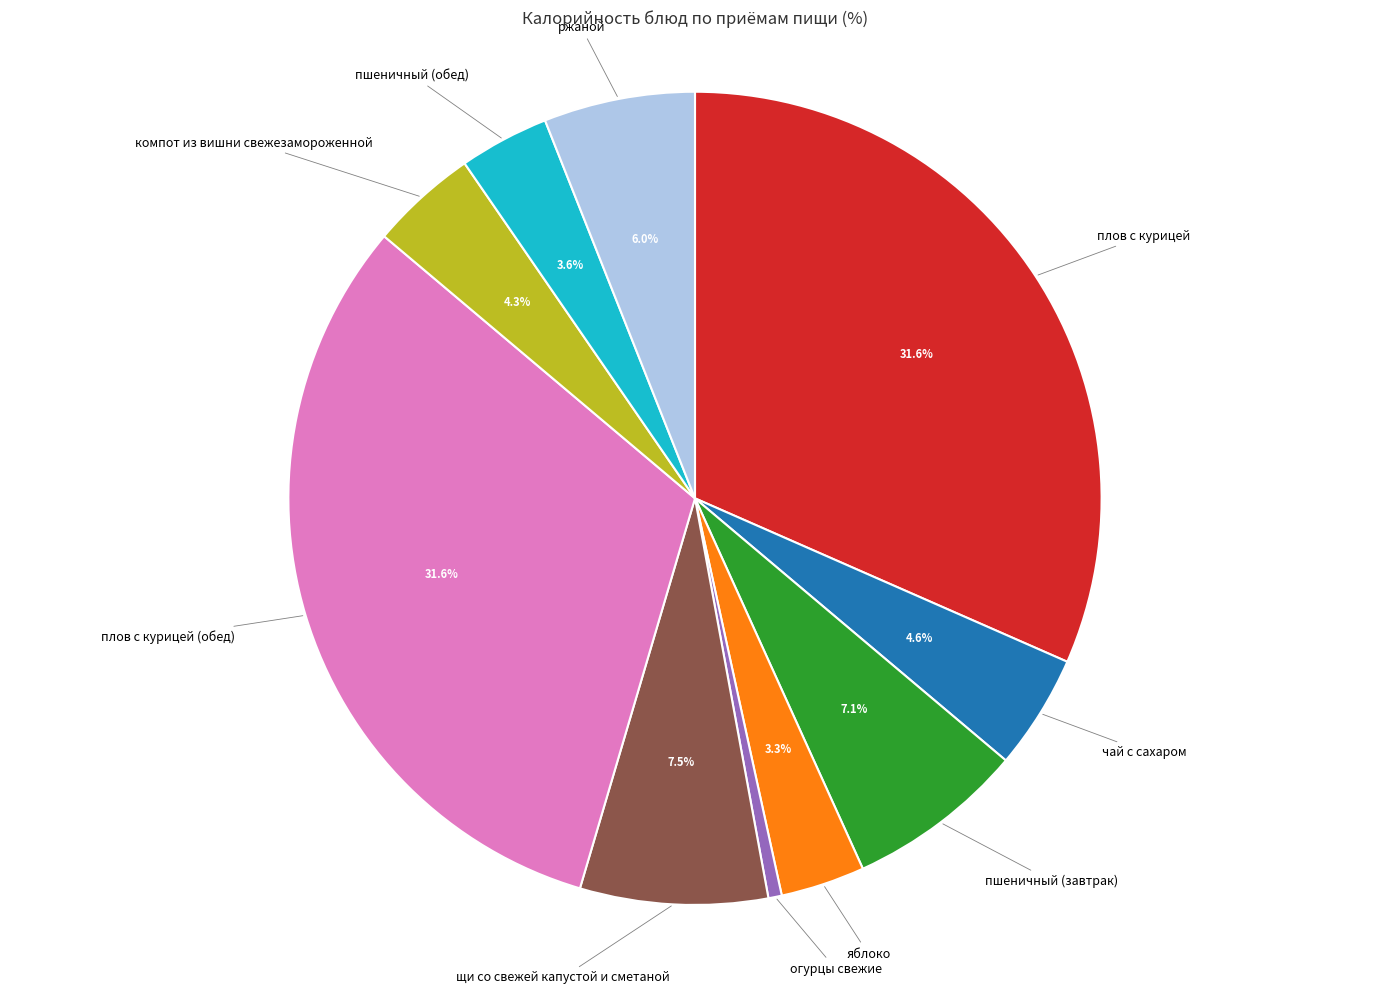

Is there a majority slice in this chart?

No